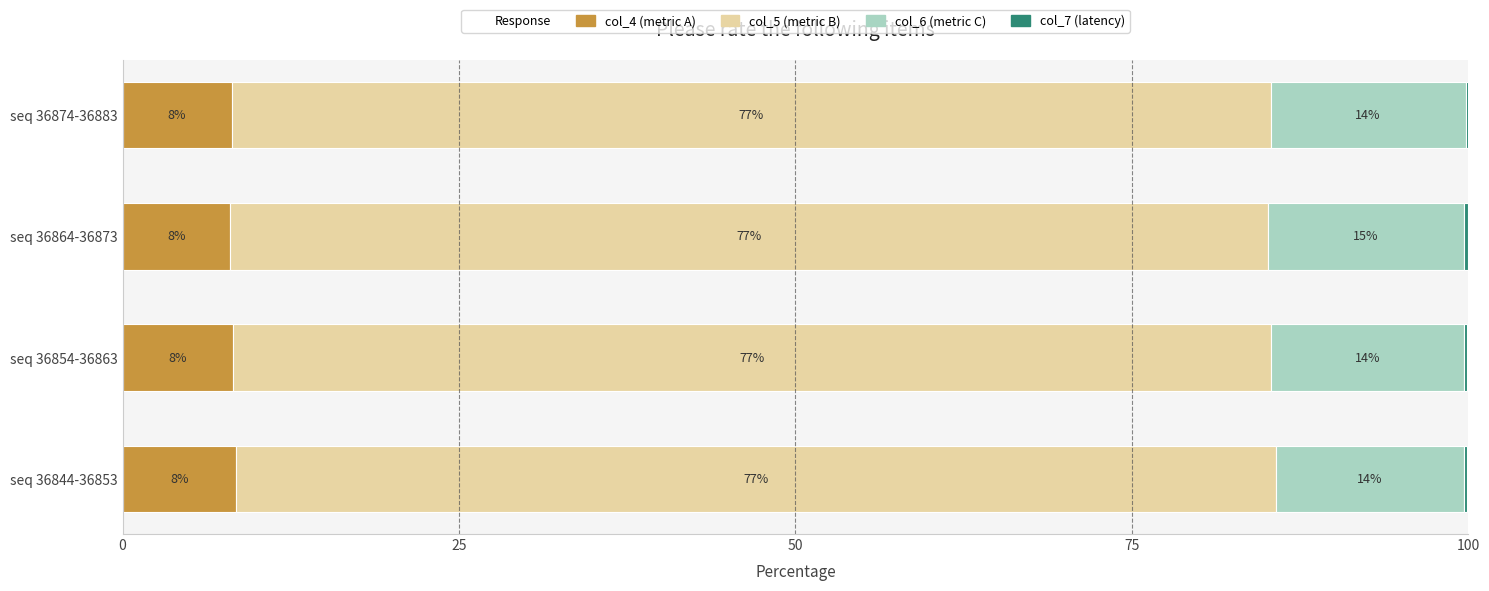

What is the highest value of the col_4 (metric A) series?

8.4